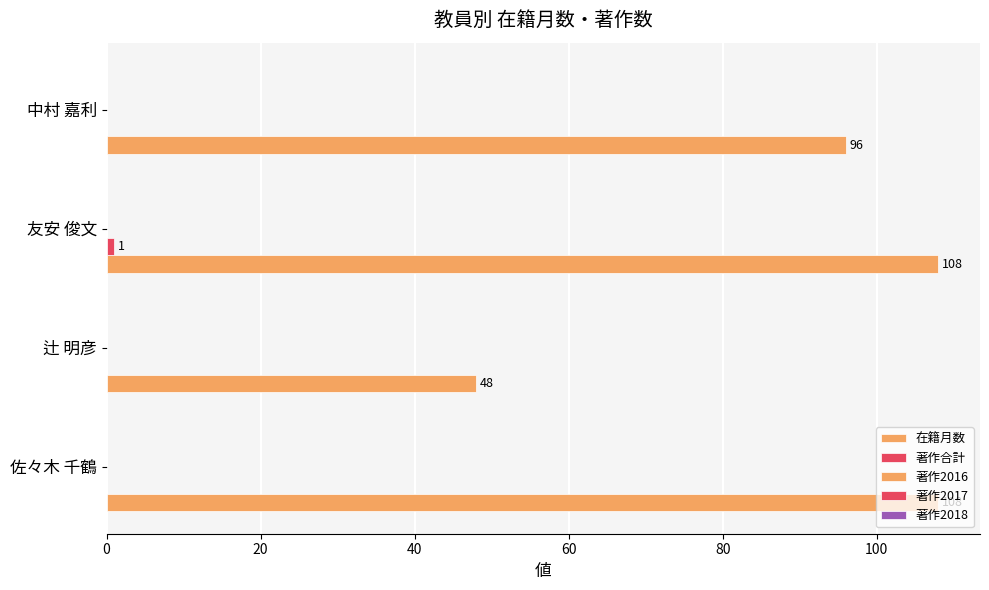

What is the value of the 著作2017 bar at the 4th from the left?

0.1